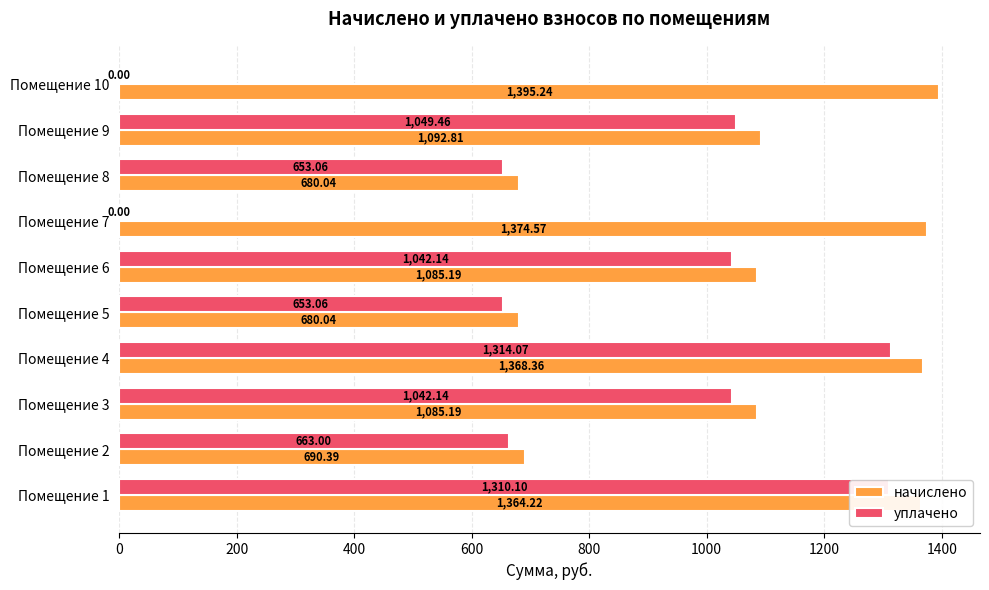

Between Помещение 7 and Помещение 10, which series saw the biggest shift?

начислено